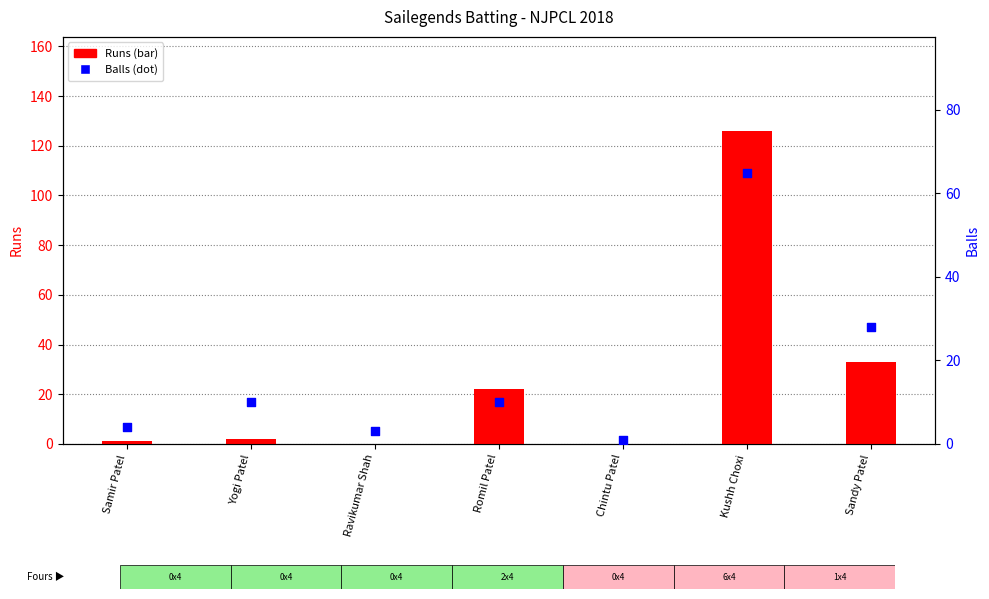

Which series has the widest spread of Y values?

Runs